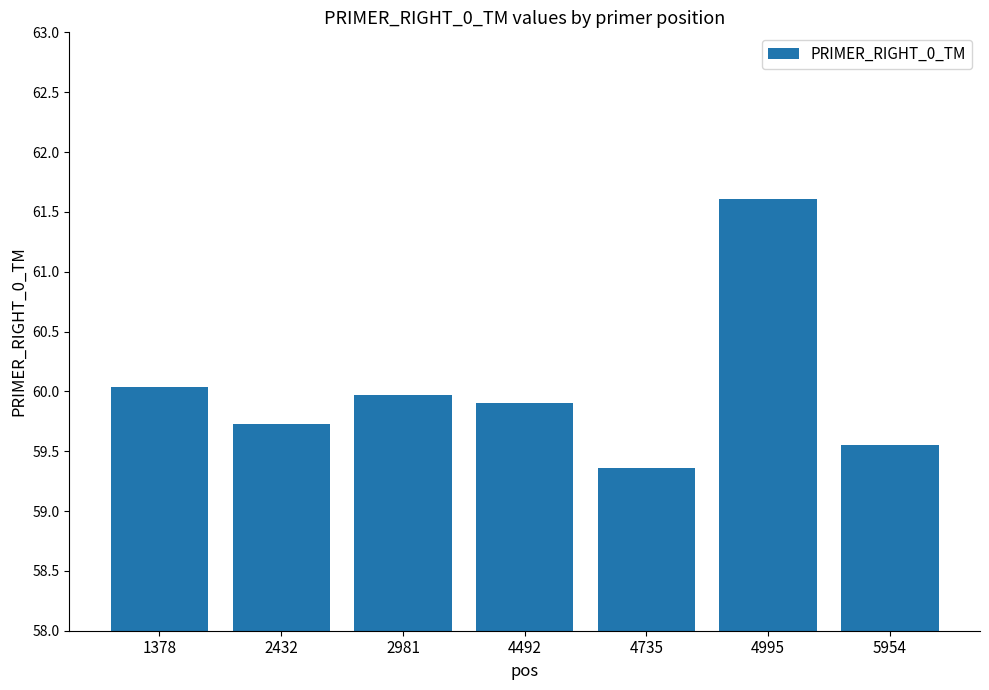

Count the number of categories in the chart.

7